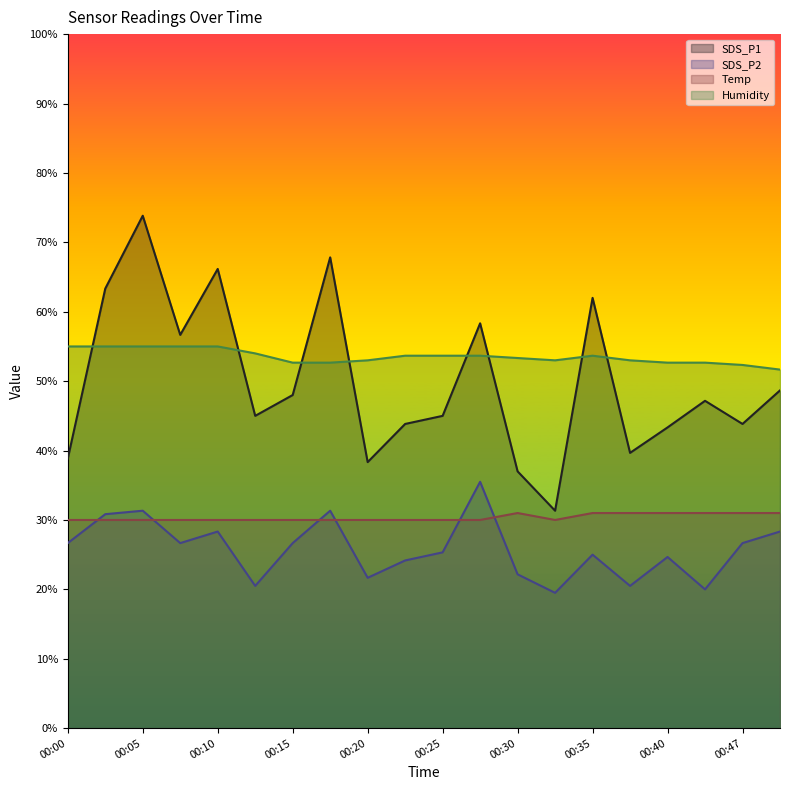

How many data points in SDS_P2 are less than 26?

10